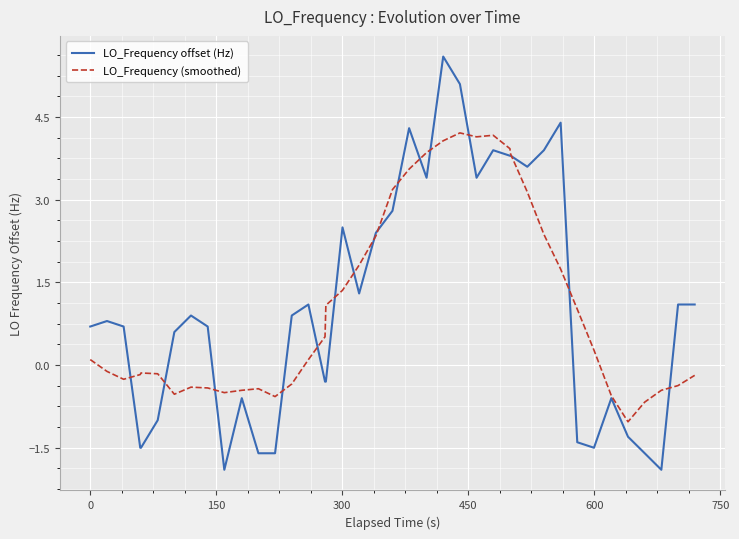

What is the greatest value displayed?

5.6